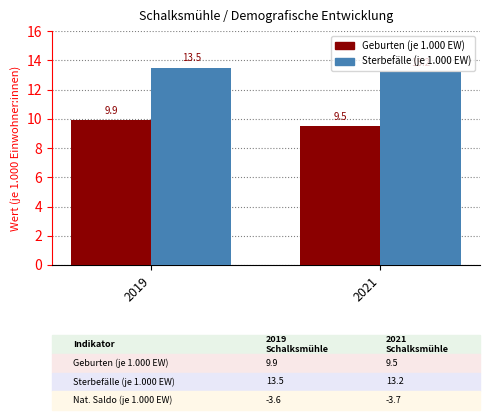

Rank the categories by Geburten (je 1.000 EW) value from lowest to highest.

2021, 2019